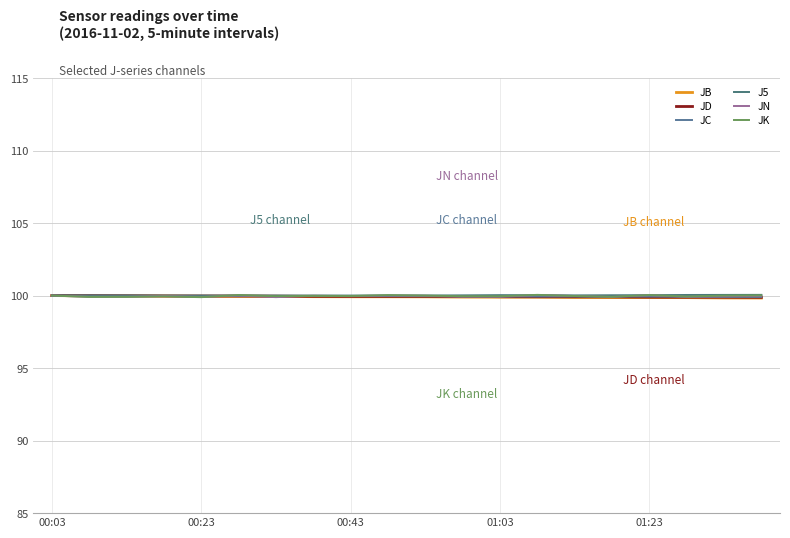

What is the sum of all JB values?

1998.2